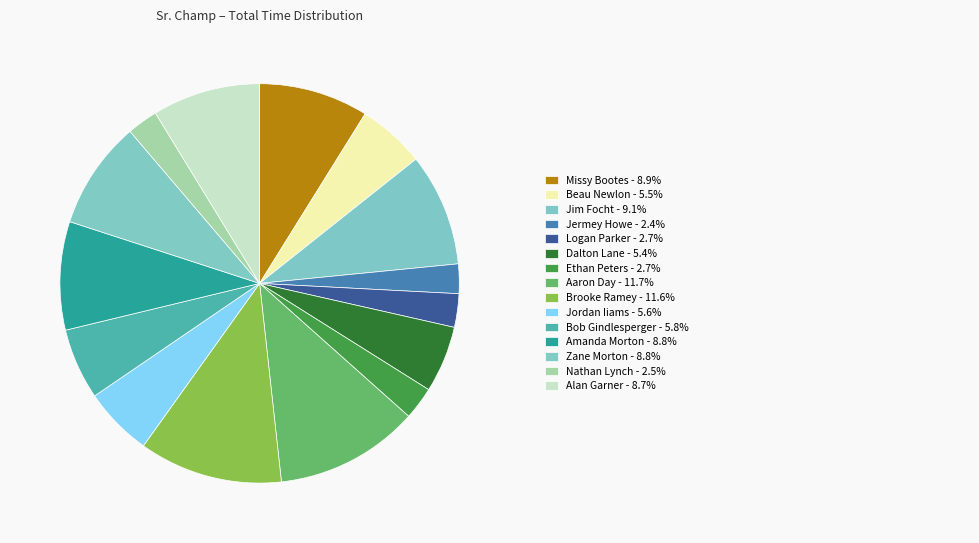

To the nearest percent, what is the difference between the largest and smallest slice percentages?

9%